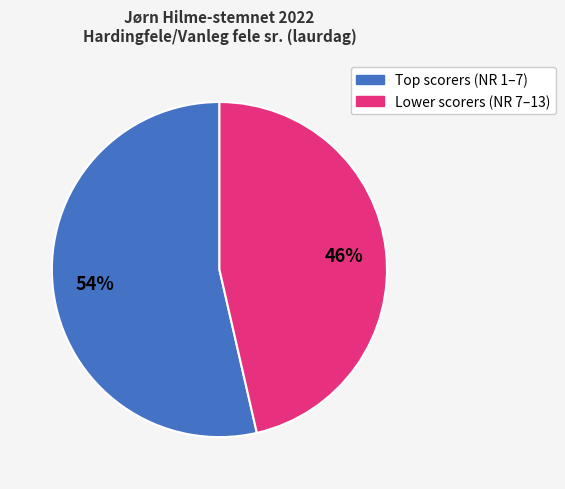

To the nearest percent, what is the average slice percentage?

50%